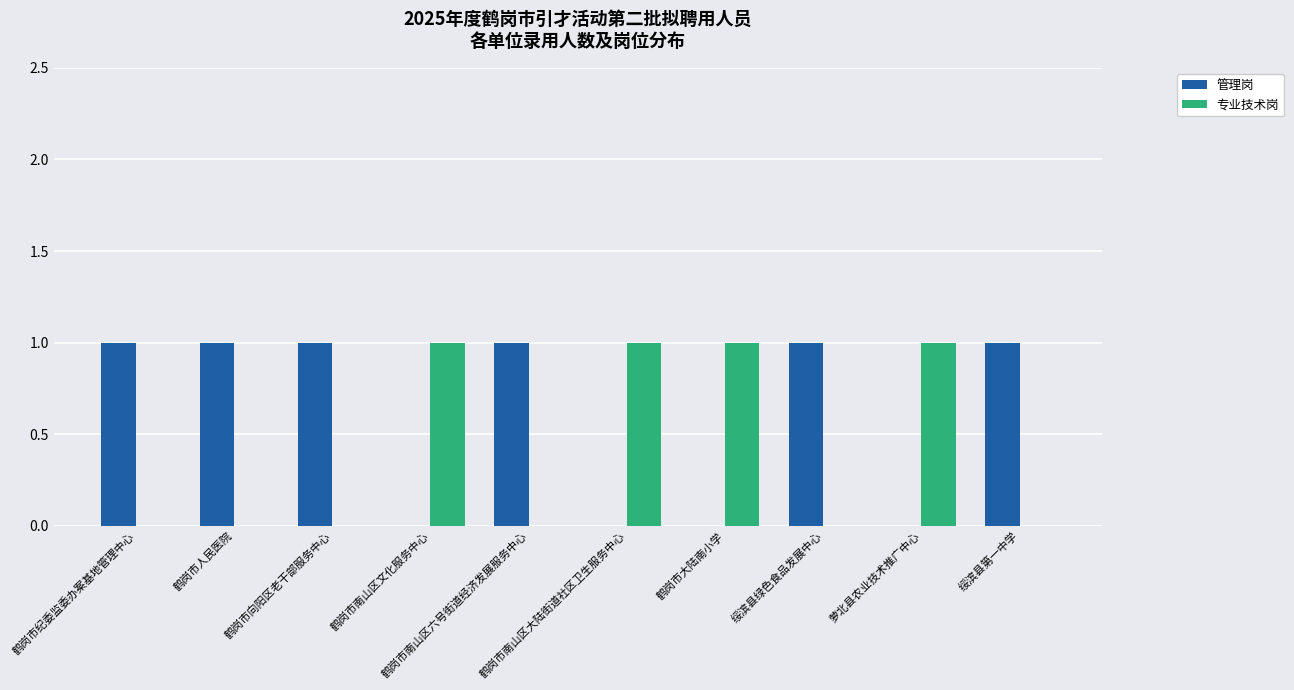

How many data points does each series have?

10